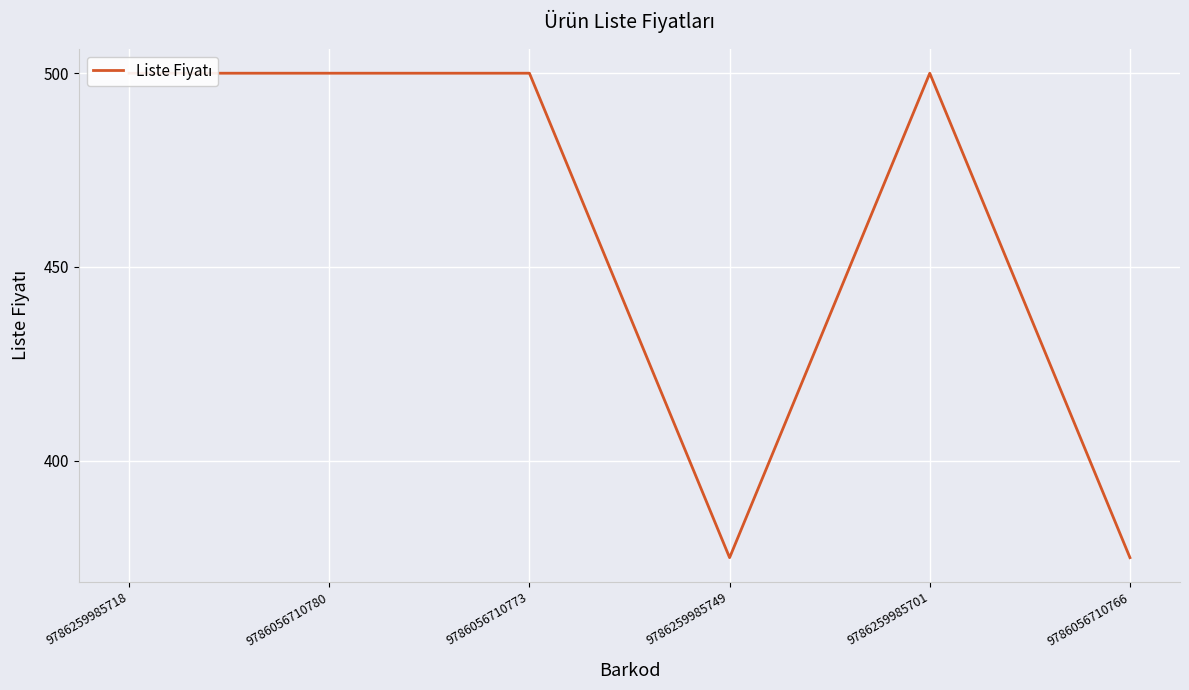

What is the sum of all values?

2750